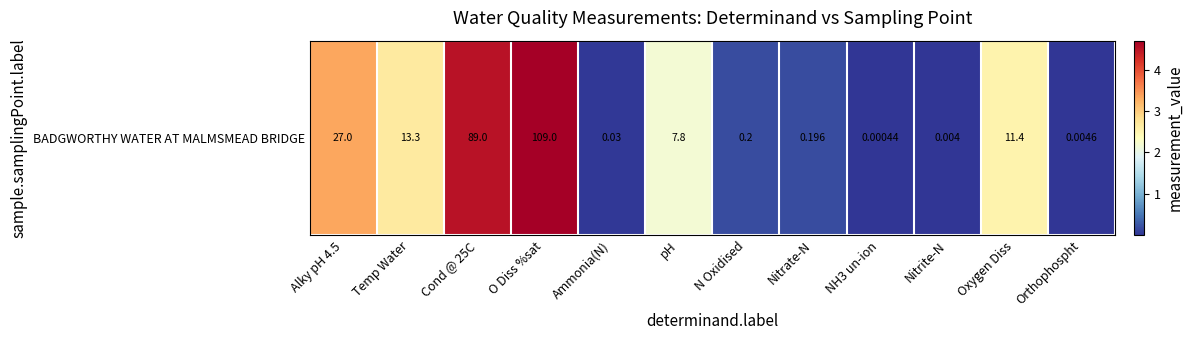

How many data points are above 2?

6